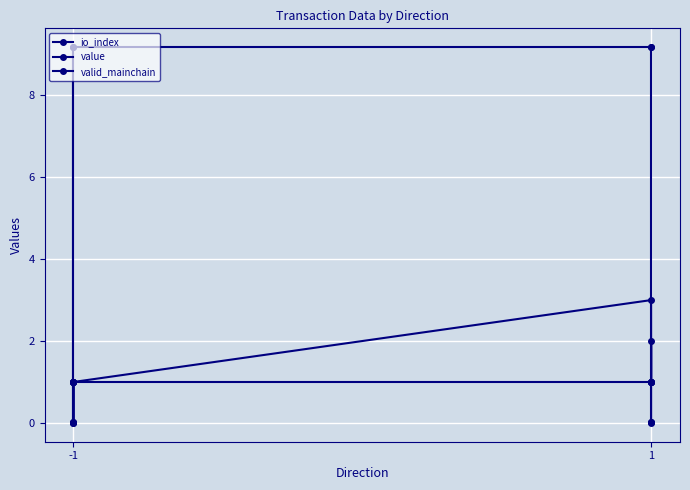

What is the approximate value of valid_mainchain at -1?

1.0